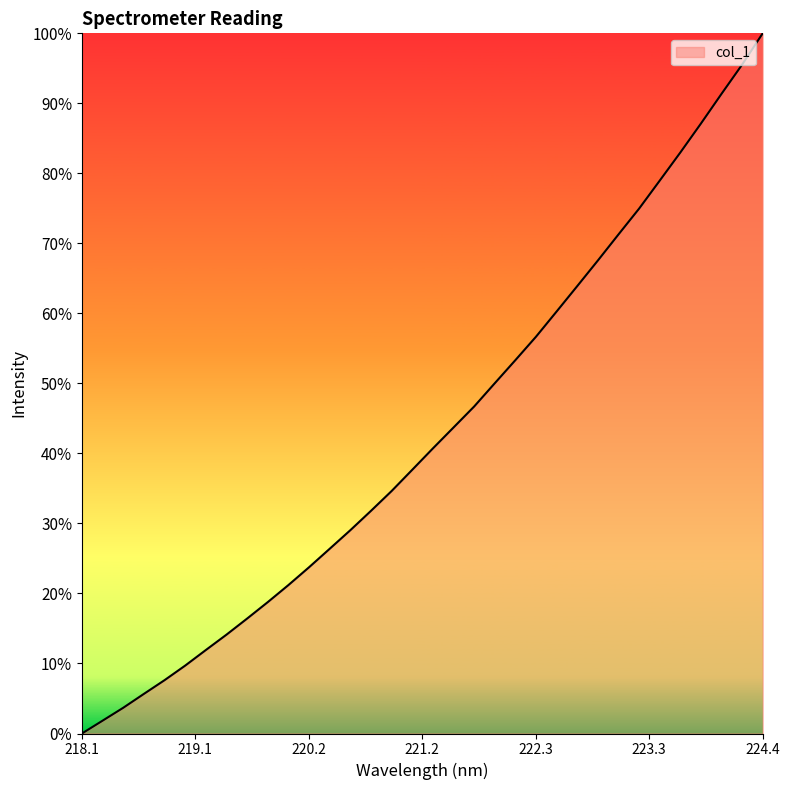

Reading left to right, transcribe all the data shown in this chart.

0.0	1.8	3.7	5.7	7.6	9.7	11.9	14.1	16.4	18.8	21.2	23.7	26.4	29.0	31.8	34.6	37.7	40.7	43.7	46.7	50.0	53.3	56.7	60.3	63.9	67.5	71.3	75.0	79.0	83.0	87.1	91.4	95.5	100.0